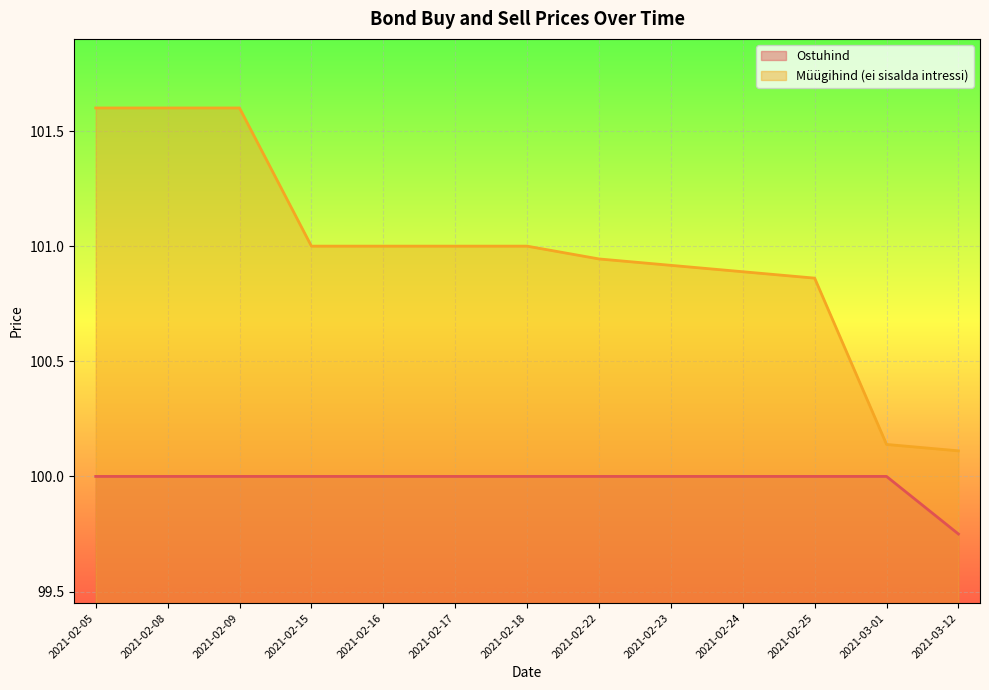

The Müügihind (ei sisalda intressi) series shows 148.5 at 2021-02-16. True or false?

False